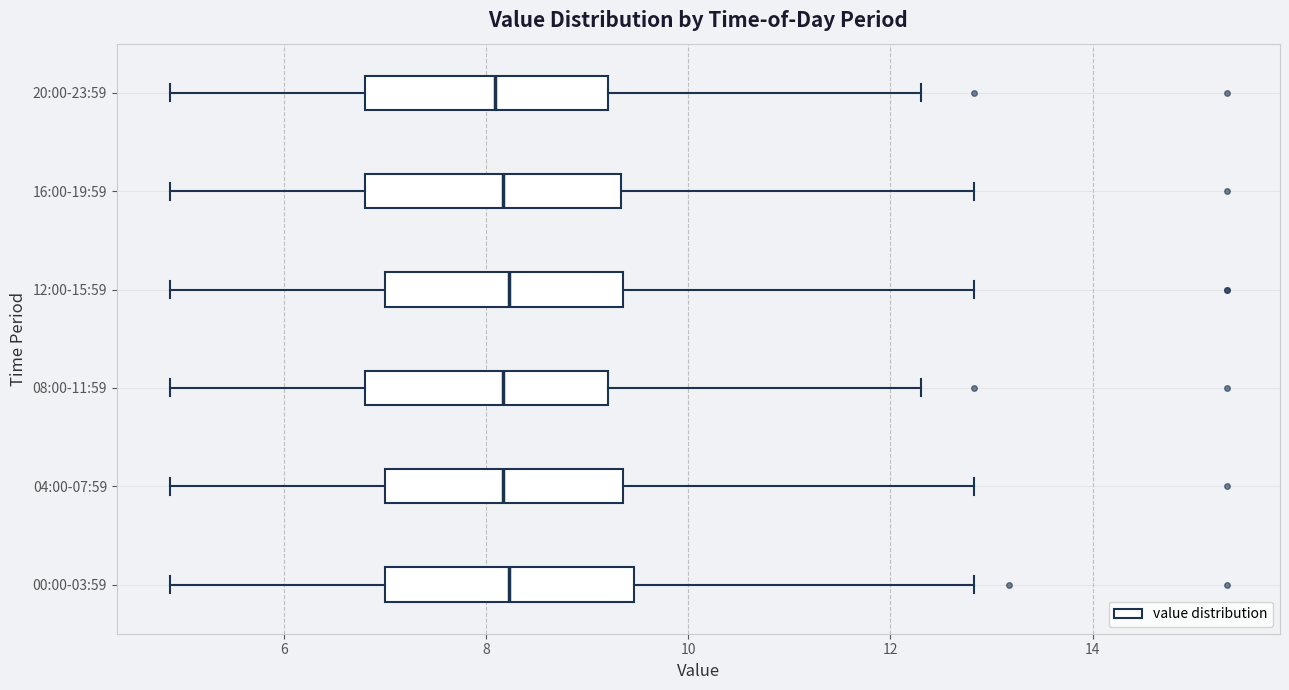

Reading bottom to top, transcribe this box plot: for each box, give where its median line is, the range the box spans, and where its two whiskers end, as read against the x-axis. The values are not printed on the chart, so give them approximately, as read against the axis.

00:00-03:59: median 8.2, box 7.0 to 9.4, whiskers 4.8 to 12.8
04:00-07:59: median 8.2, box 7.0 to 9.4, whiskers 4.8 to 12.8
08:00-11:59: median 8.2, box 6.8 to 9.2, whiskers 4.8 to 12.4
12:00-15:59: median 8.2, box 7.0 to 9.4, whiskers 4.8 to 12.8
16:00-19:59: median 8.2, box 6.8 to 9.4, whiskers 4.8 to 12.8
20:00-23:59: median 8.0, box 6.8 to 9.2, whiskers 4.8 to 12.4